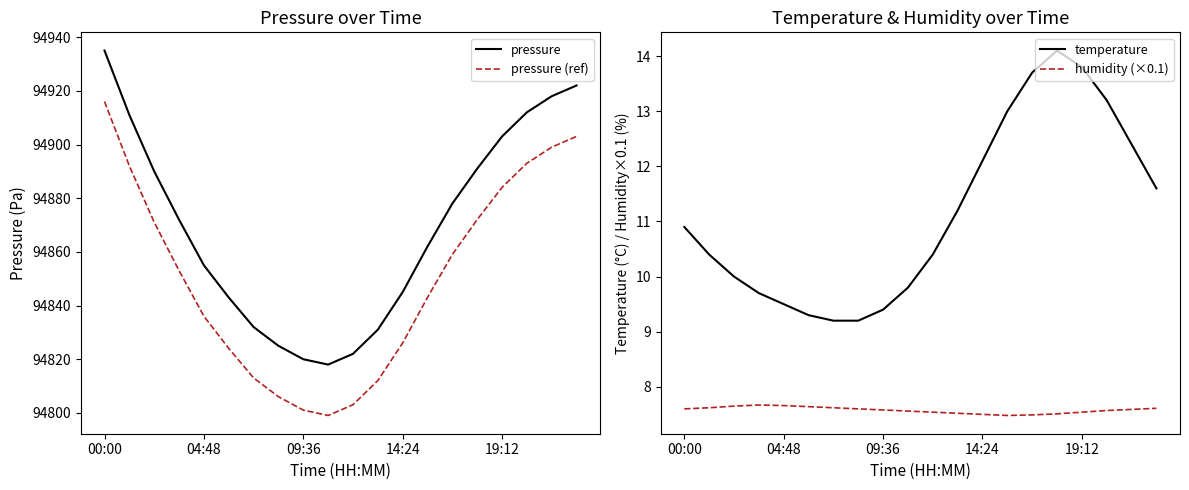

List the series in order of their peak value, lowest first.

humidity (×0.1), temperature, pressure (ref), pressure